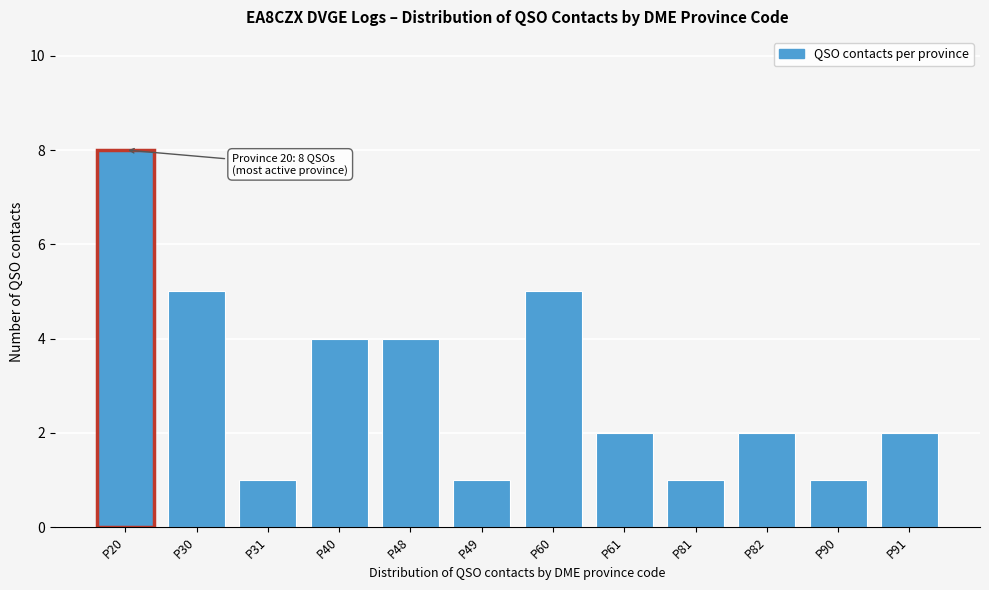

Reading left to right, extract all data points from this chart.

P20=8	P30=5	P31=1	P40=4	P48=4	P49=1	P60=5	P61=2	P81=1	P82=2	P90=1	P91=2